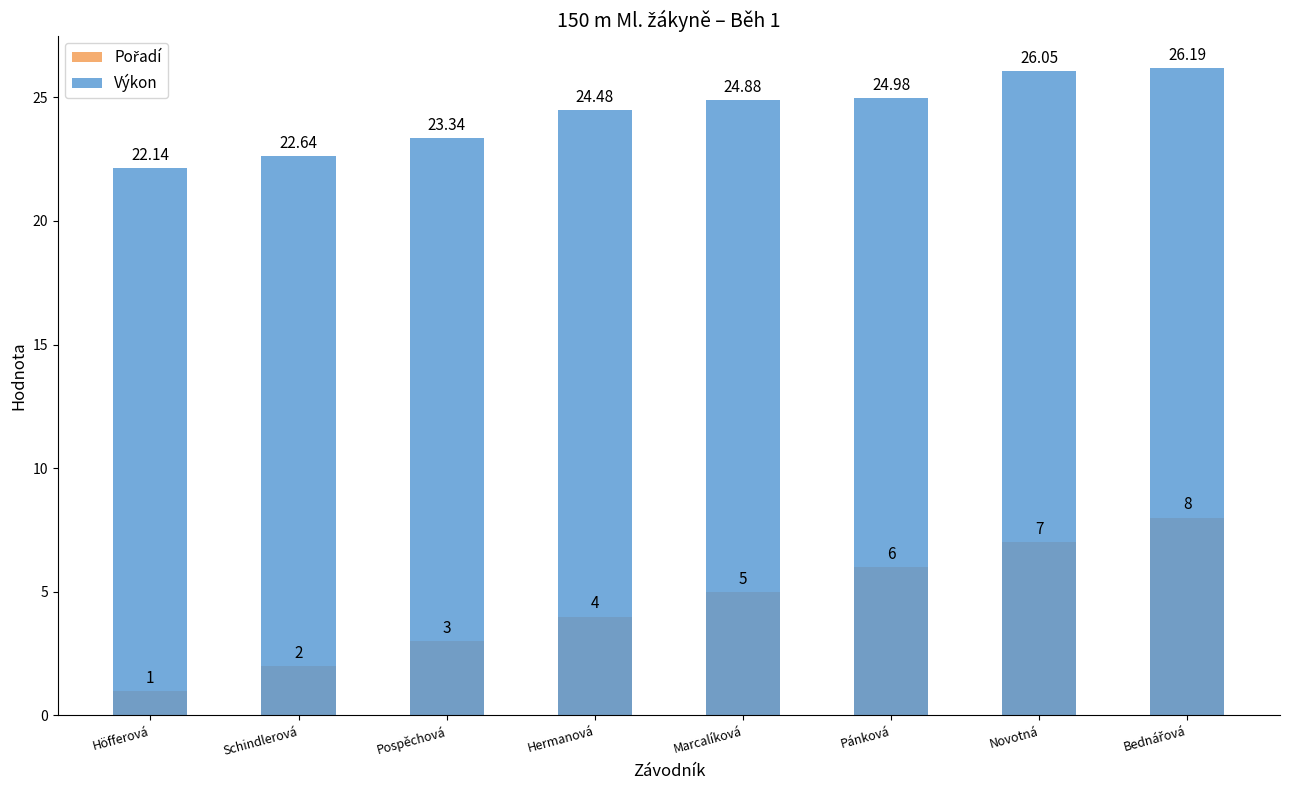

The Pořadí series shows 4.0 at Hermanová. True or false?

True